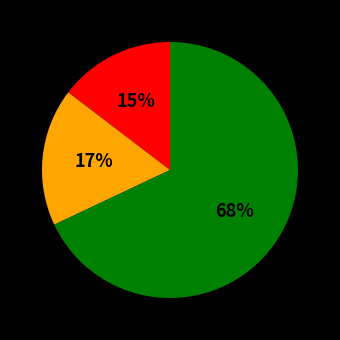

Does any single category account for the majority?

Yes